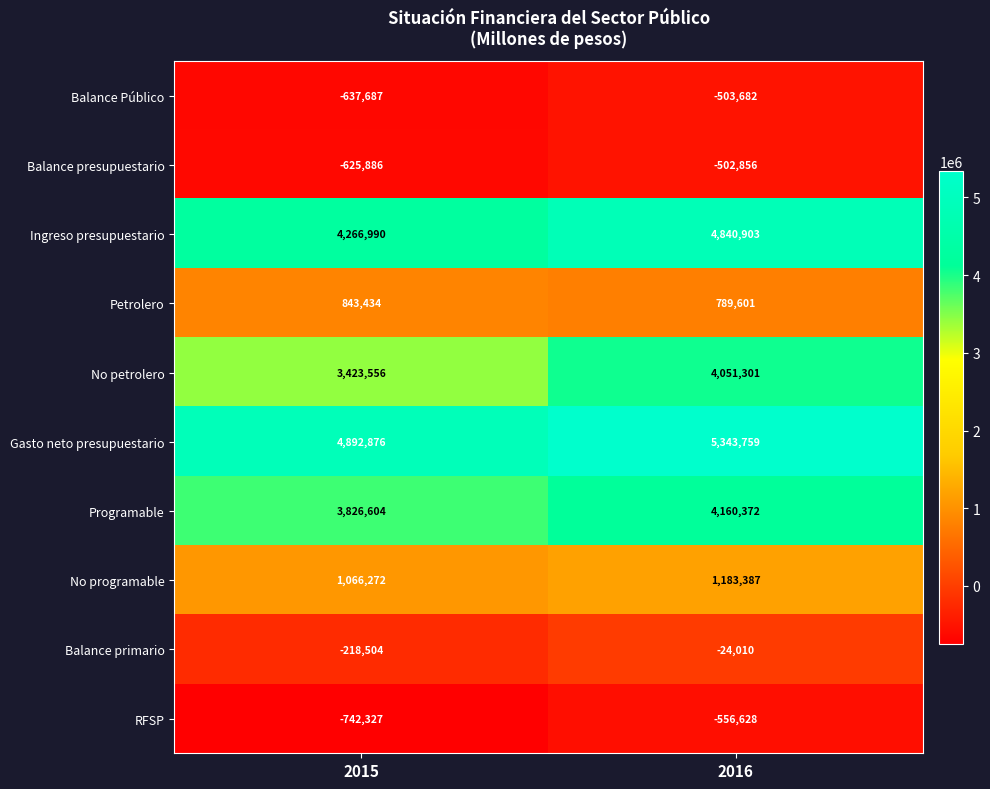

What is the difference between the highest and lowest values at 2015?

5635203